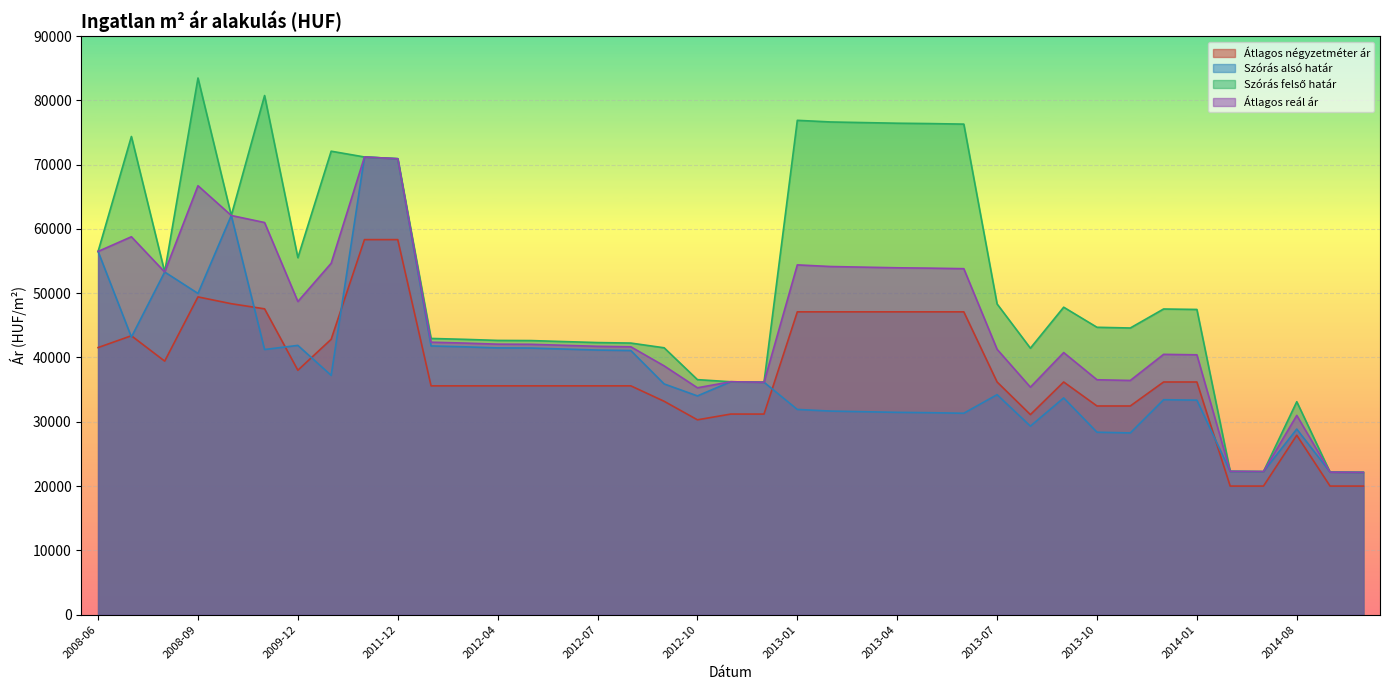

What is the label of the 3rd point from the right?

2014-08